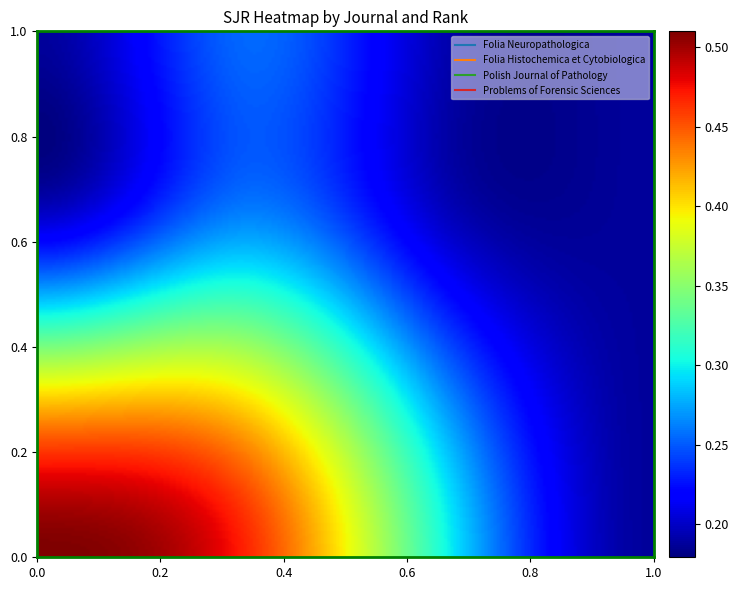

Reading left to right, transcribe all the data shown in this chart.

Folia Neuropathologica: 0.5	0.0	0.0	0.0
Folia Histochemica et Cytobiologica: 0.0	0.4	0.0	0.0
Polish Journal of Pathology: 0.0	0.0	0.2	0.0
Problems of Forensic Sciences: 0.0	0.0	0.0	0.2